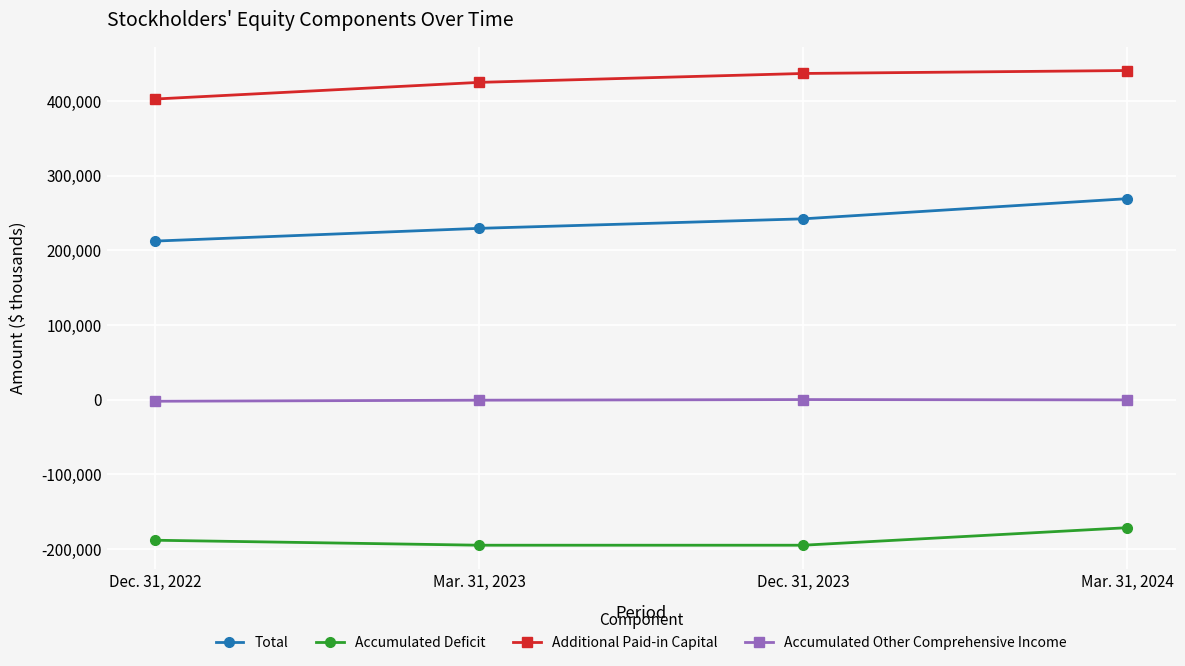

What is the difference between the maximum and second lowest values in the Additional Paid-in Capital series?

15874